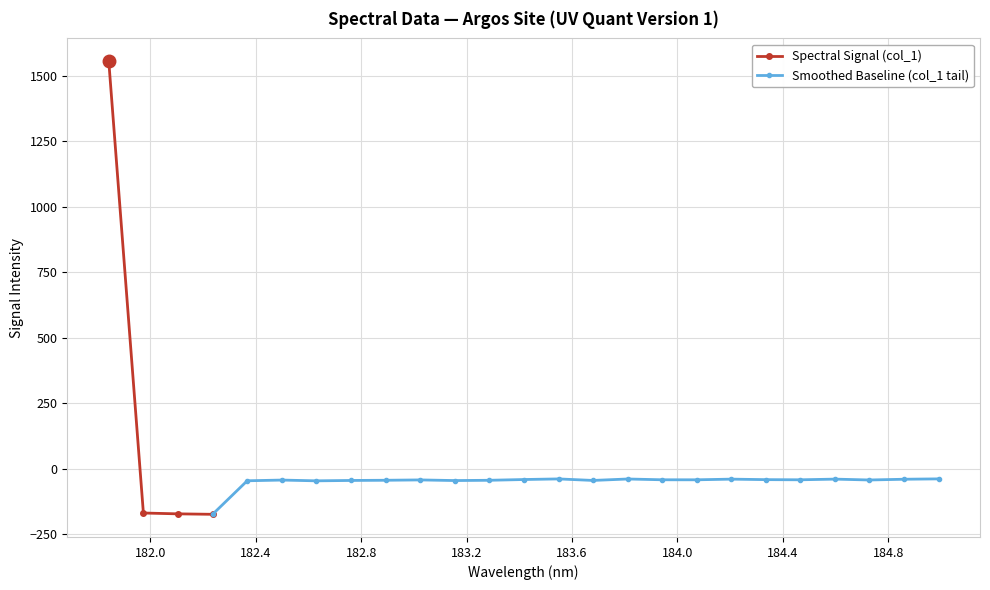

What value does the data have at 184.9911297472?

-38.0